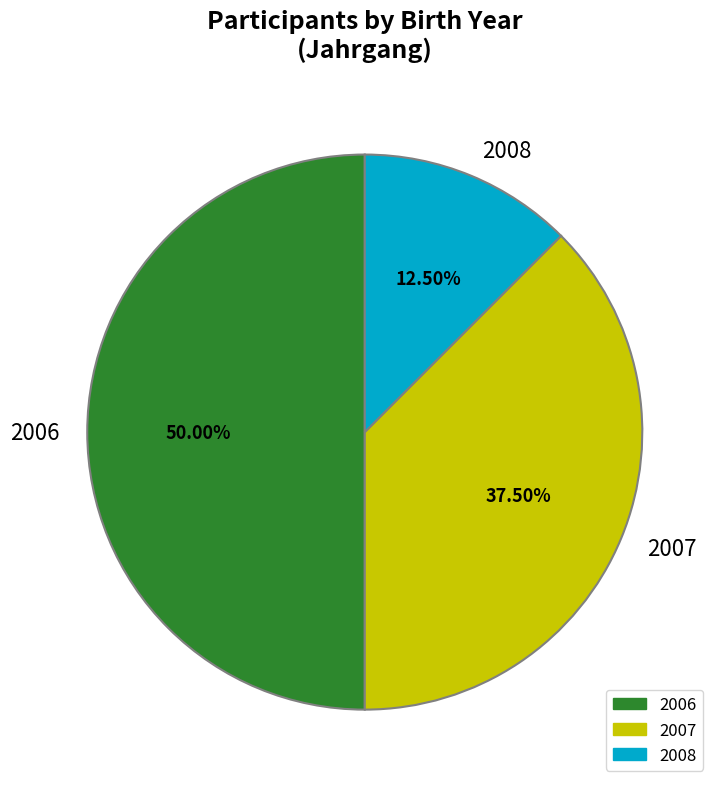

Approximately how many times larger is the value at 2008 compared to 2007?

0.3